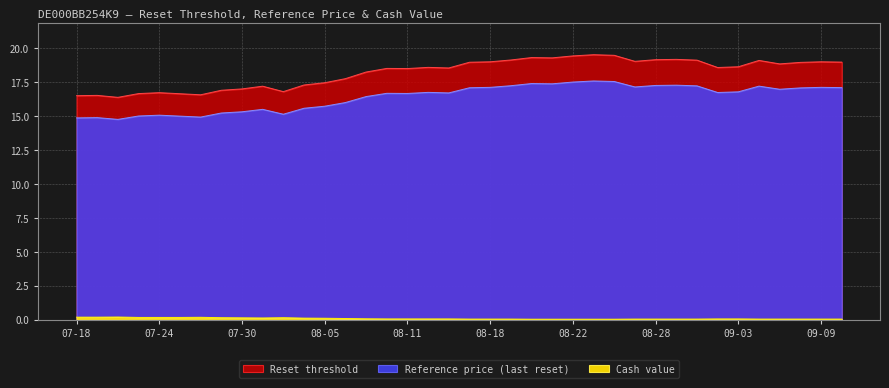

How many series are shown in this chart?

3